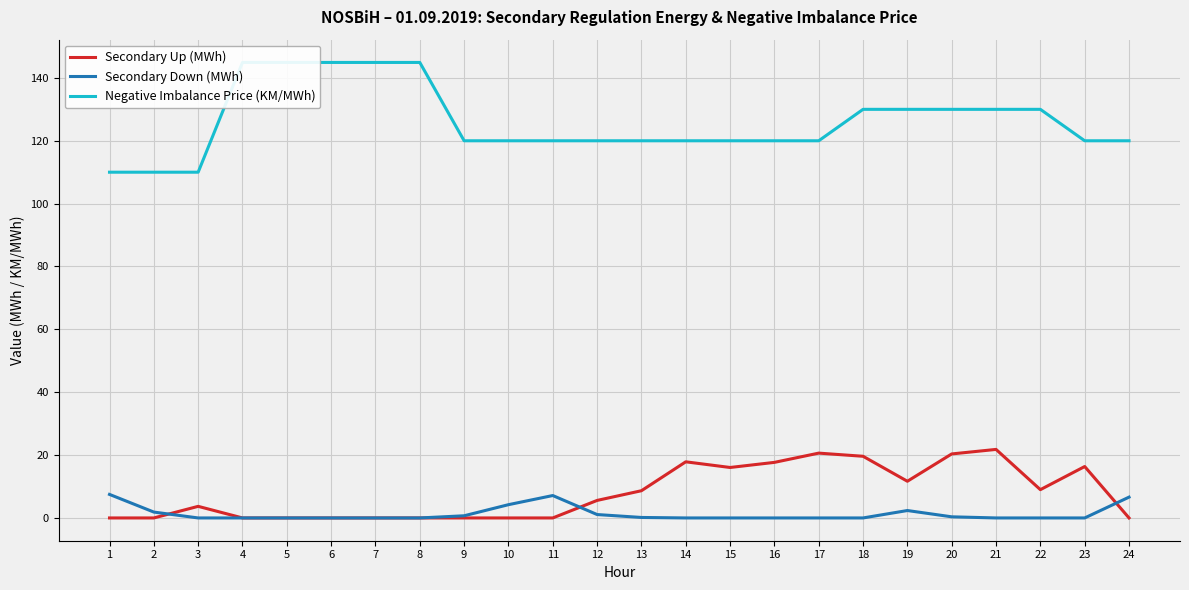

Is it true that Negative Imbalance Price (KM/MWh) equals 120.0 at 11?

True